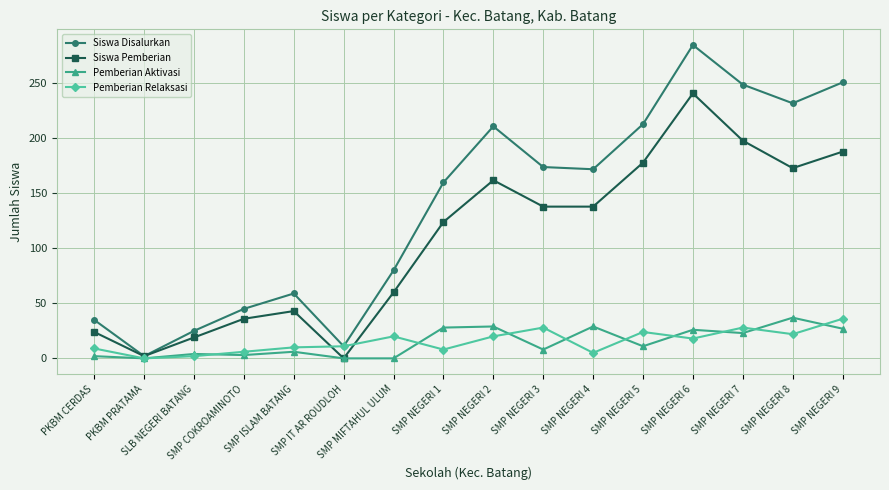

What is the difference between the maximum and minimum values in the Pemberian Relaksasi series?

36